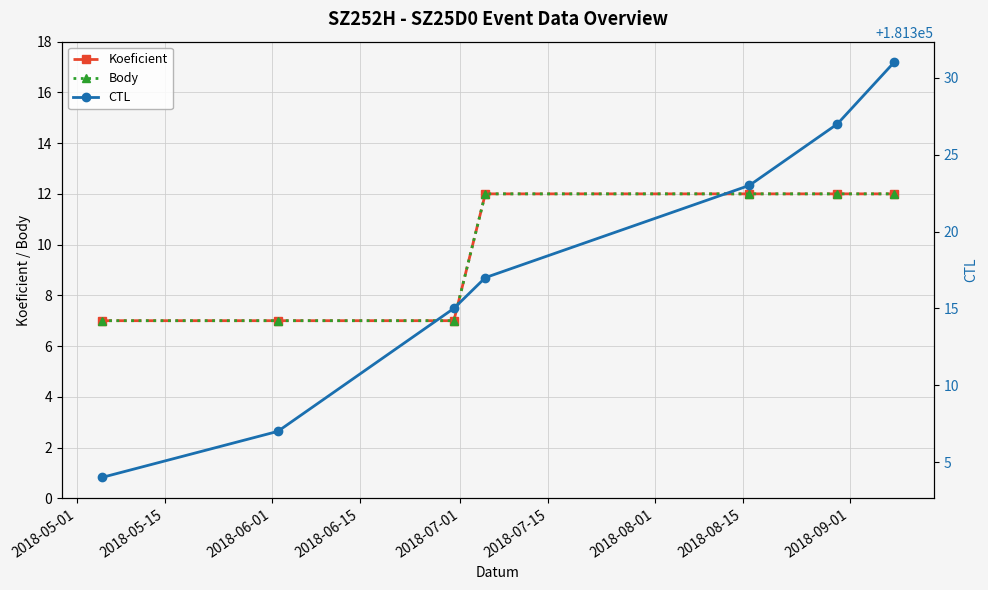

What is the value of the CTL point at the 3rd from the left?

181315